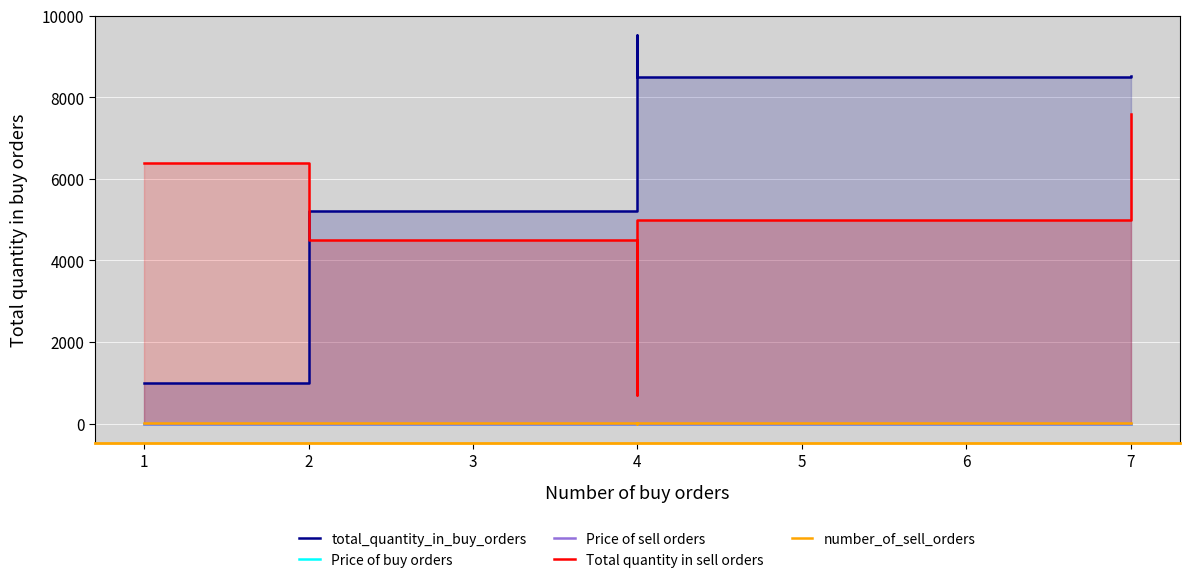

Does the chart display data point markers on the line(s)?

No